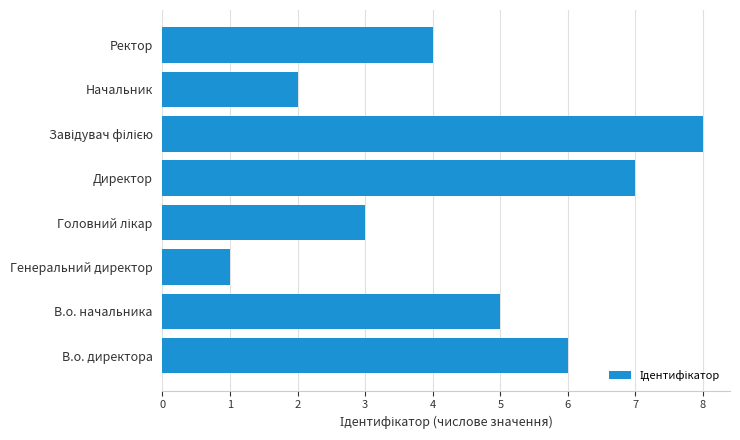

How many values are below 5?

4